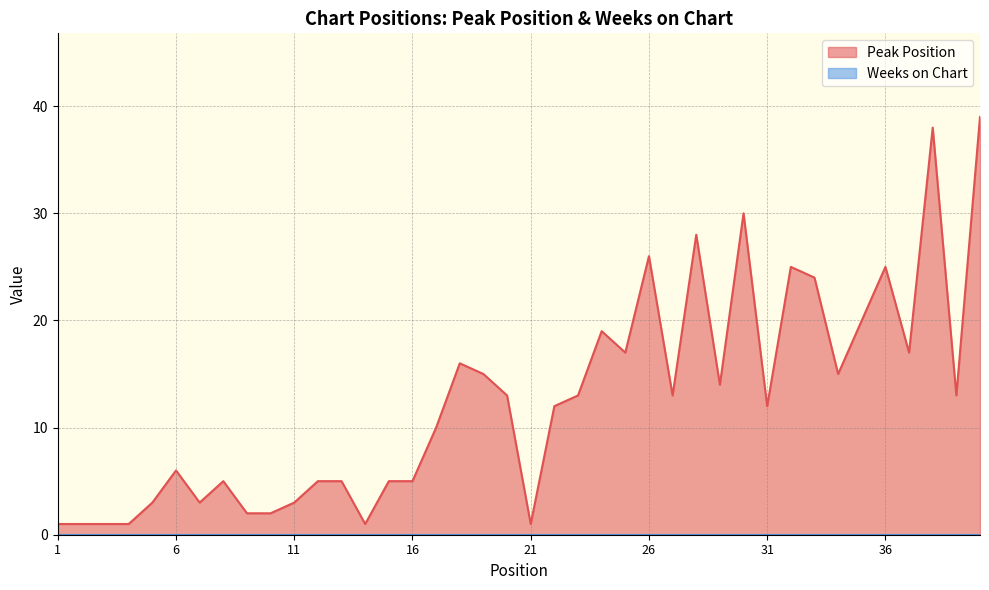

What is the smallest value displayed?

0